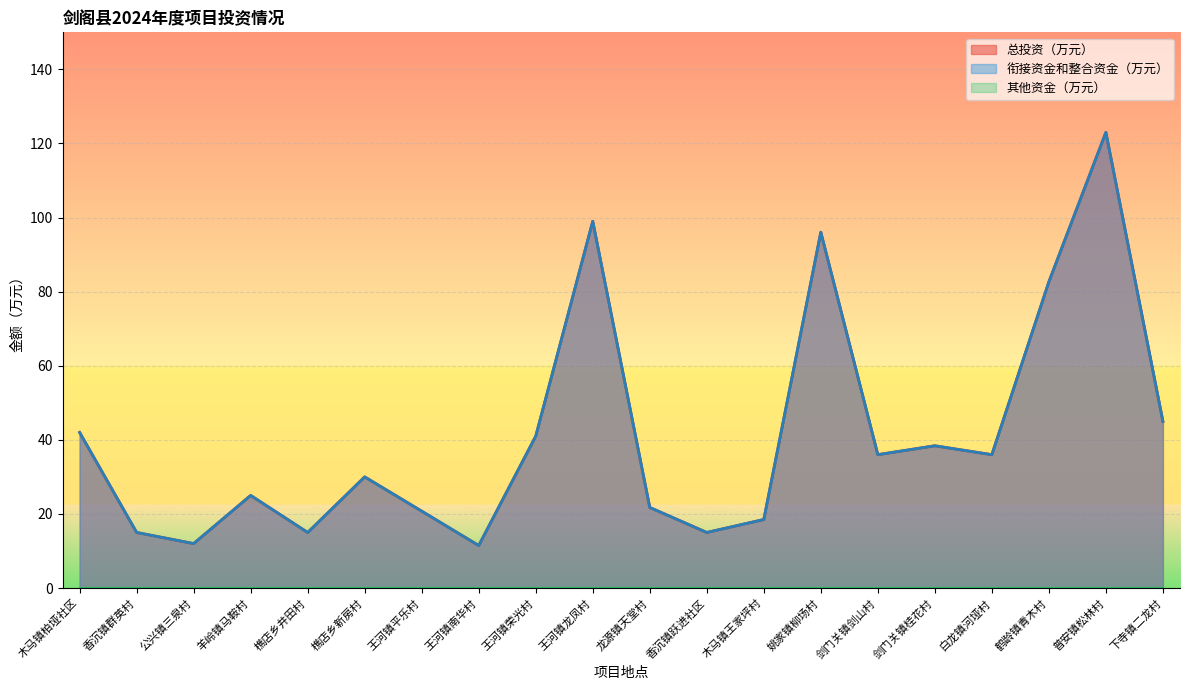

What is the smallest value displayed?

11.5